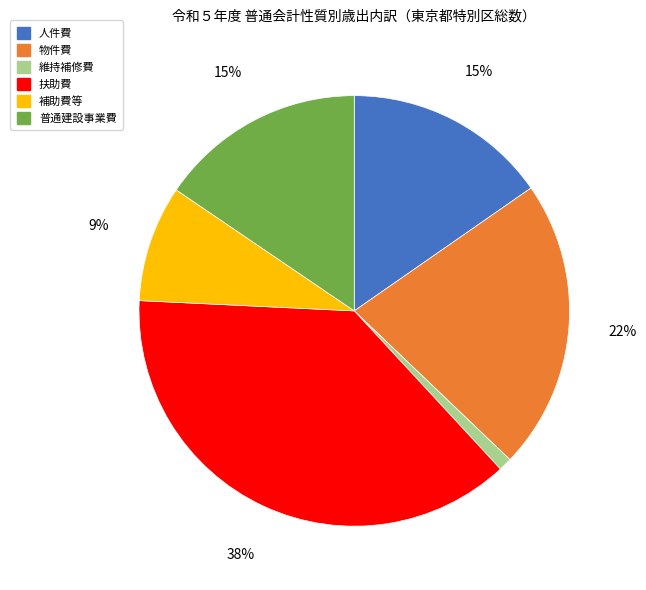

To the nearest percent, what is the combined percentage of 補助費等 and 人件費?

24%